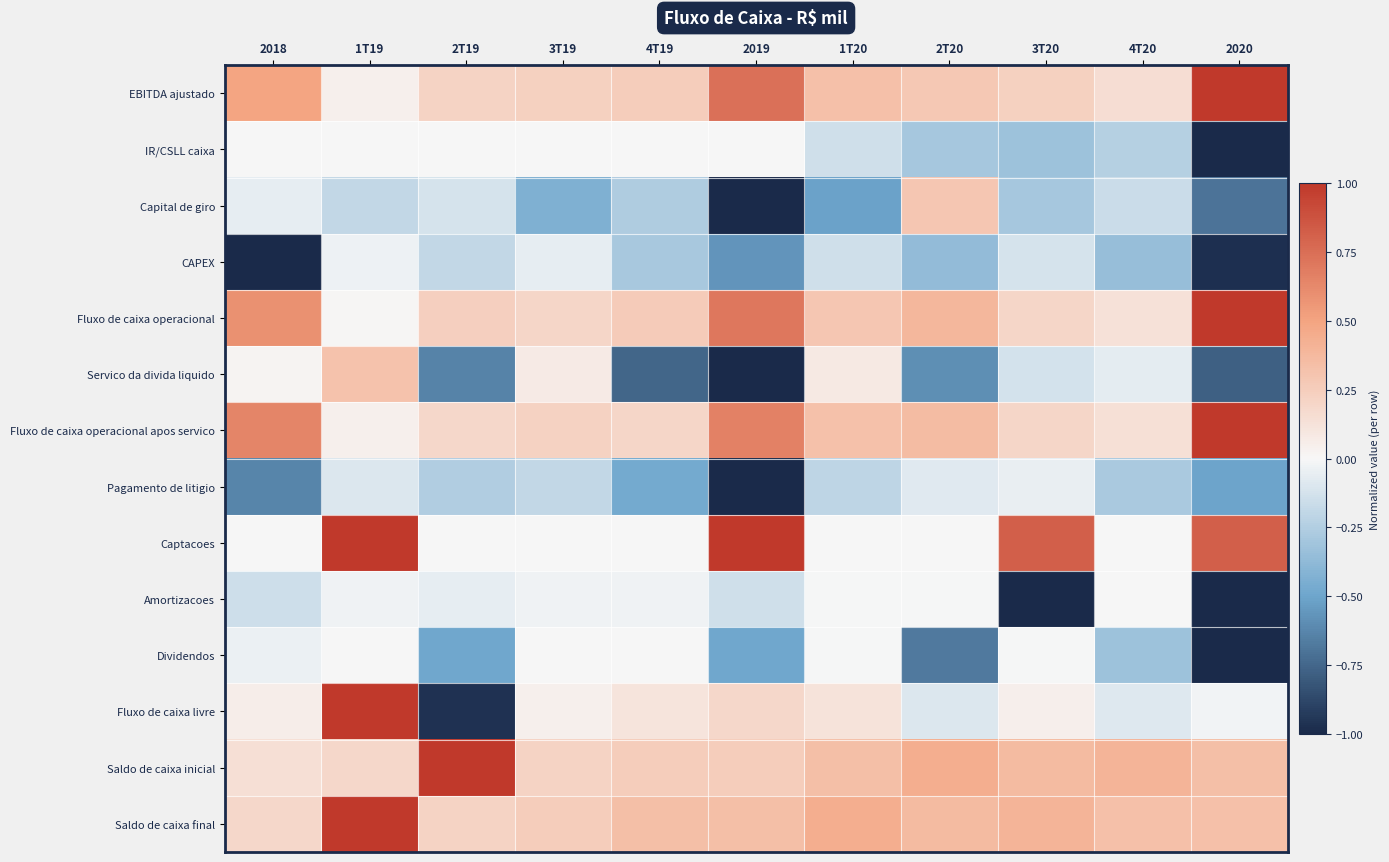

Reading left to right, list all the values displayed in this chart.

EBITDA ajustado: 2018=0.5	1T19=0.0	2T19=0.2	3T19=0.2	4T19=0.3	2019=0.7	1T20=0.3	2T20=0.3	3T20=0.2	4T20=0.2	2020=1.0
IR/CSLL caixa: 2018=0.0	1T19=0.0	2T19=0.0	3T19=0.0	4T19=0.0	2019=0.0	1T20=-0.1	2T20=-0.3	3T20=-0.3	4T20=-0.2	2020=-1.0
Capital de giro: 2018=-0.1	1T19=-0.2	2T19=-0.1	3T19=-0.4	4T19=-0.3	2019=-1.0	1T20=-0.5	2T20=0.3	3T20=-0.3	4T20=-0.2	2020=-0.7
CAPEX: 2018=-1.0	1T19=-0.0	2T19=-0.2	3T19=-0.1	4T19=-0.3	2019=-0.6	1T20=-0.1	2T20=-0.4	3T20=-0.1	4T20=-0.3	2020=-1.0
Fluxo de caixa operacional: 2018=0.6	1T19=0.0	2T19=0.2	3T19=0.2	4T19=0.3	2019=0.7	1T20=0.3	2T20=0.4	3T20=0.2	4T20=0.1	2020=1.0
Servico da divida liquido: 2018=0.0	1T19=0.3	2T19=-0.6	3T19=0.1	4T19=-0.8	2019=-1.0	1T20=0.1	2T20=-0.6	3T20=-0.1	4T20=-0.1	2020=-0.8
Fluxo de caixa operacional apos servico: 2018=0.6	1T19=0.0	2T19=0.2	3T19=0.2	4T19=0.2	2019=0.7	1T20=0.3	2T20=0.4	3T20=0.2	4T20=0.1	2020=1.0
Pagamento de litigio: 2018=-0.6	1T19=-0.1	2T19=-0.3	3T19=-0.2	4T19=-0.5	2019=-1.0	1T20=-0.2	2T20=-0.1	3T20=-0.1	4T20=-0.3	2020=-0.5
Captacoes: 2018=0.0	1T19=1.0	2T19=0.0	3T19=0.0	4T19=0.0	2019=1.0	1T20=0.0	2T20=0.0	3T20=0.8	4T20=0.0	2020=0.8
Amortizacoes: 2018=-0.2	1T19=-0.0	2T19=-0.1	3T19=-0.0	4T19=-0.0	2019=-0.1	1T20=-0.0	2T20=-0.0	3T20=-1.0	4T20=0.0	2020=-1.0
Dividendos: 2018=-0.0	1T19=0.0	2T19=-0.5	3T19=0.0	4T19=0.0	2019=-0.5	1T20=-0.0	2T20=-0.7	3T20=-0.0	4T20=-0.3	2020=-1.0
Fluxo de caixa livre: 2018=0.1	1T19=1.0	2T19=-1.0	3T19=0.0	4T19=0.1	2019=0.2	1T20=0.1	2T20=-0.1	3T20=0.1	4T20=-0.1	2020=-0.0
Saldo de caixa inicial: 2018=0.1	1T19=0.2	2T19=1.0	3T19=0.2	4T19=0.3	2019=0.3	1T20=0.3	2T20=0.4	3T20=0.4	4T20=0.4	2020=0.3
Saldo de caixa final: 2018=0.2	1T19=1.0	2T19=0.2	3T19=0.3	4T19=0.3	2019=0.3	1T20=0.4	2T20=0.4	3T20=0.4	4T20=0.3	2020=0.3